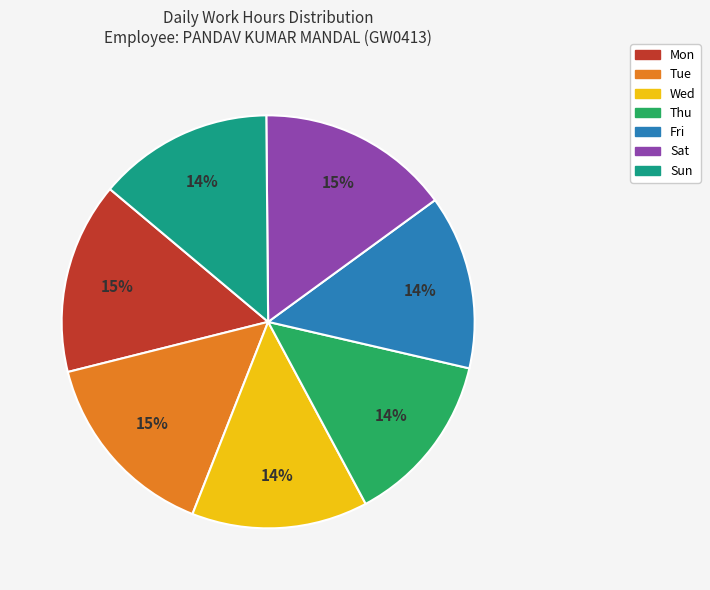

To the nearest percent, what percentage of the pie is Sat?

15%